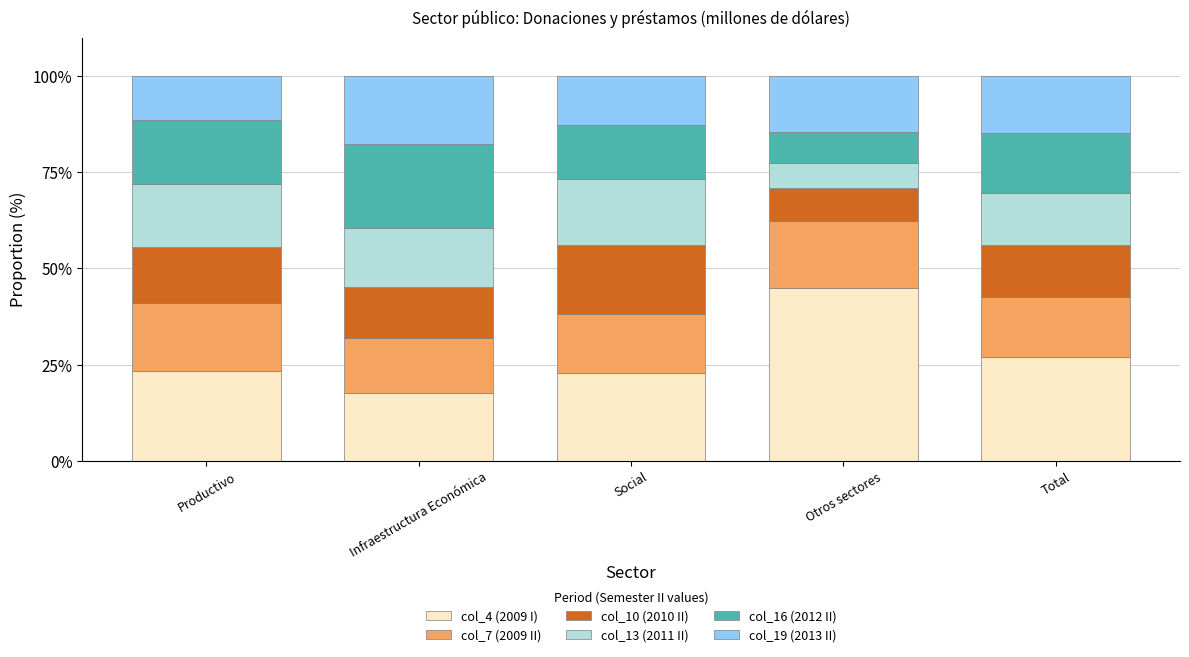

What is the difference between the second highest and minimum values in the col_4 (2009 I) series?

9.3